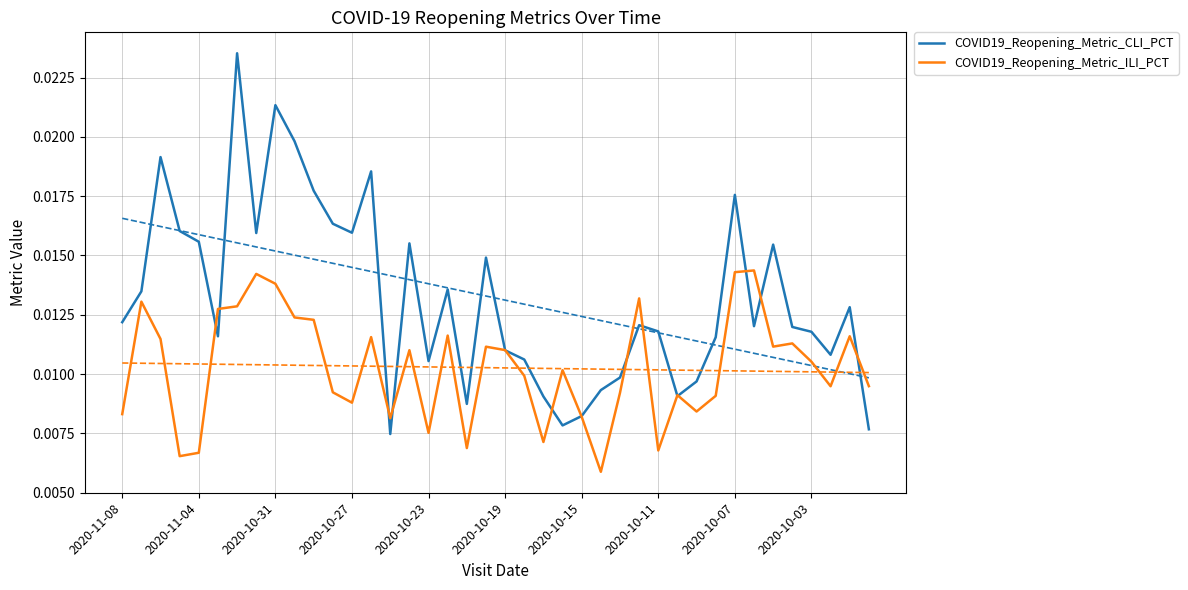

How many distinct data groups are displayed?

2